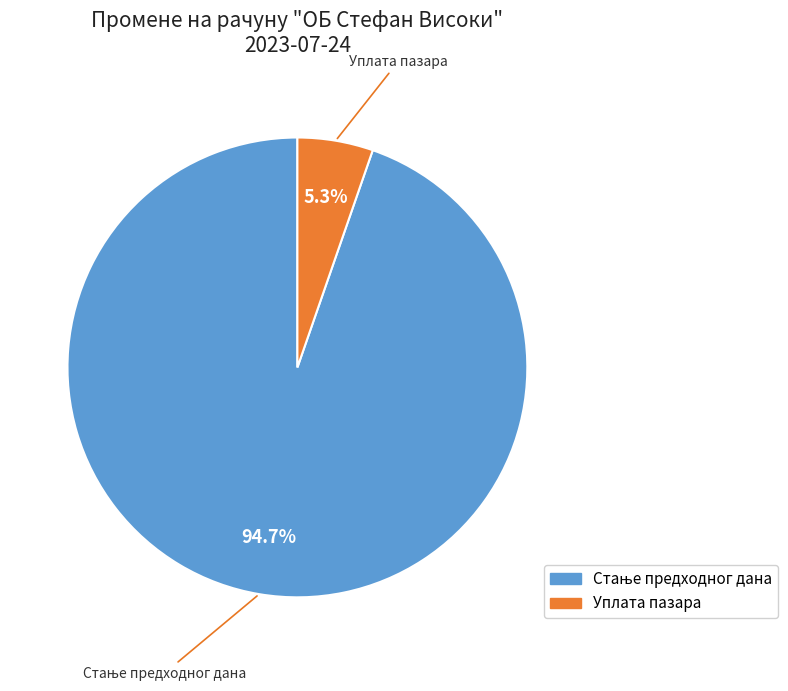

Is there a majority slice in this chart?

Yes